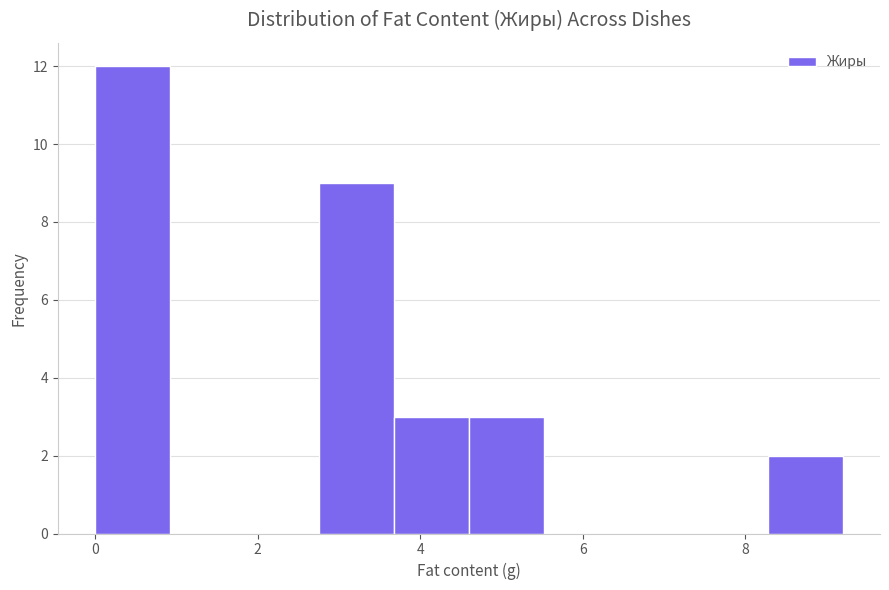

What is the height of the bar covering 8.28 to 9.20 on the x-axis? Neither the bar edges nor the heights are printed on the chart, so give them approximately, as read against the axes.

2